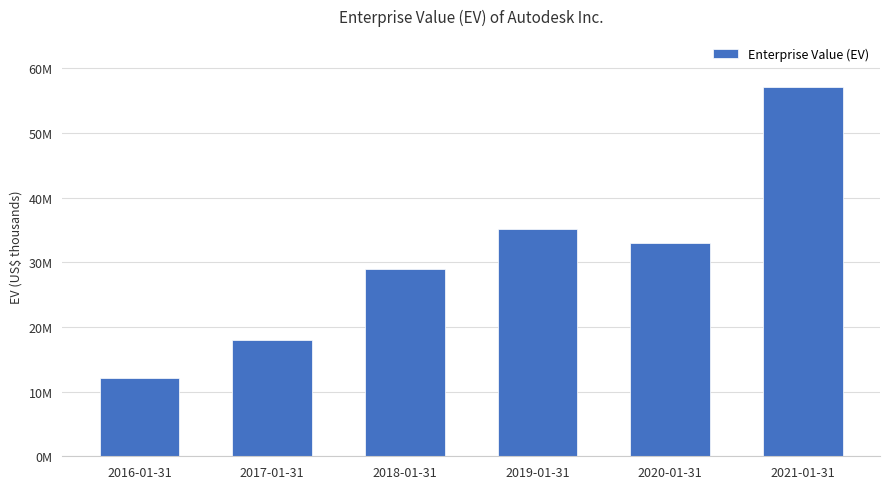

What is the difference between the values at 2017-01-31 and 2018-01-31?

10890631